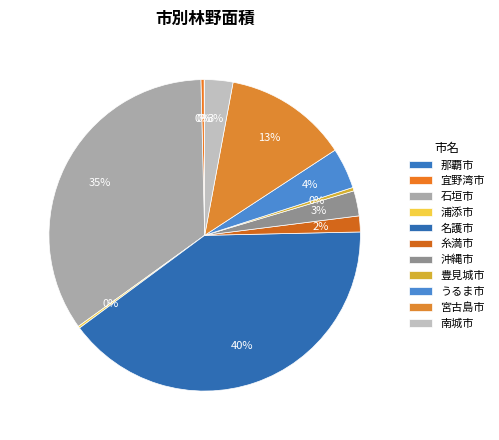

What percentage is NOT represented by 浦添市?

99.8%